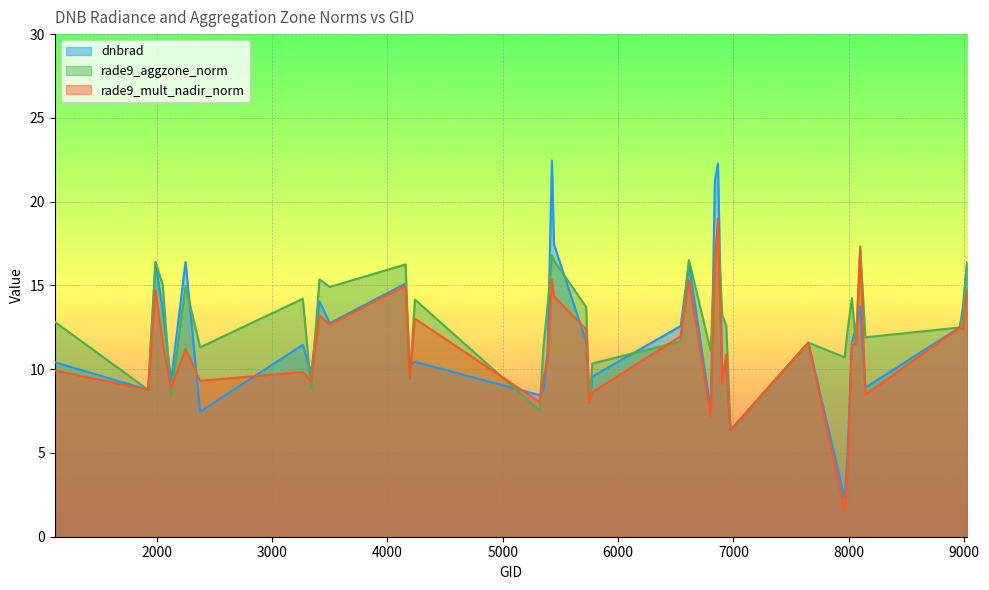

Rank the series by their average value, from lowest to highest.

rade9_mult_nadir_norm, dnbrad, rade9_aggzone_norm